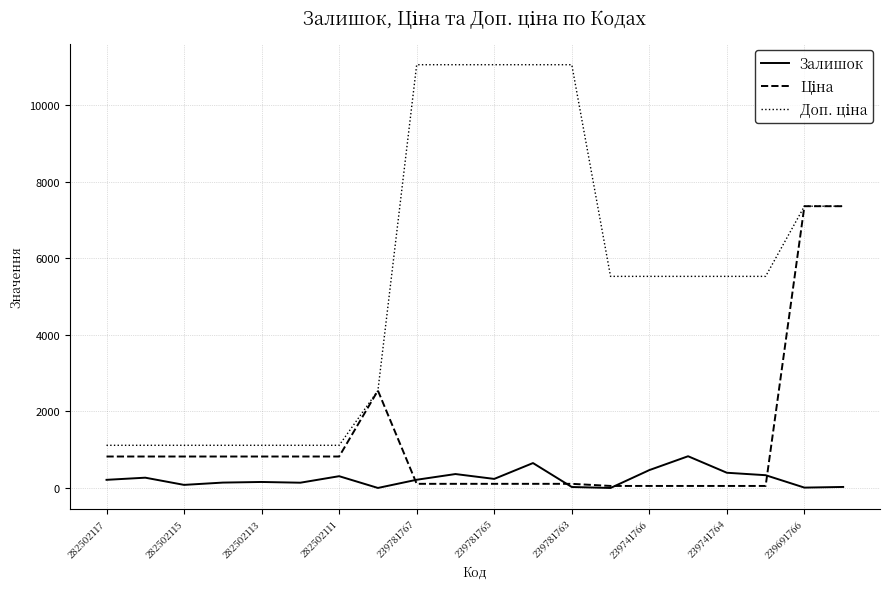

What is the maximum value shown in the chart?

11055.0